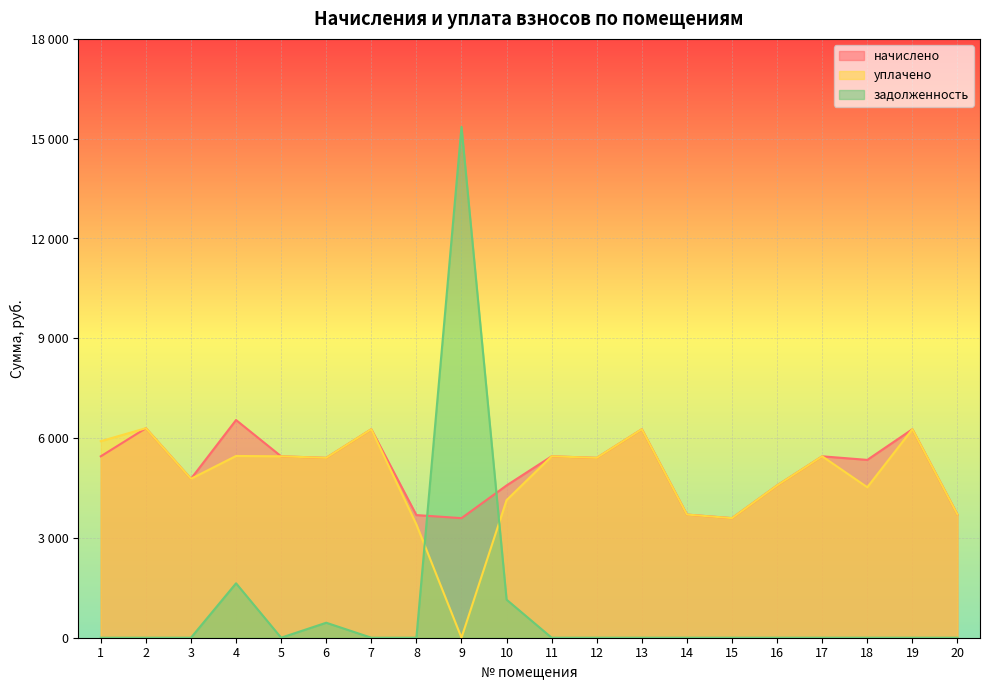

At 2, list the series in order from largest to smallest.

начислено, уплачено, задолженность